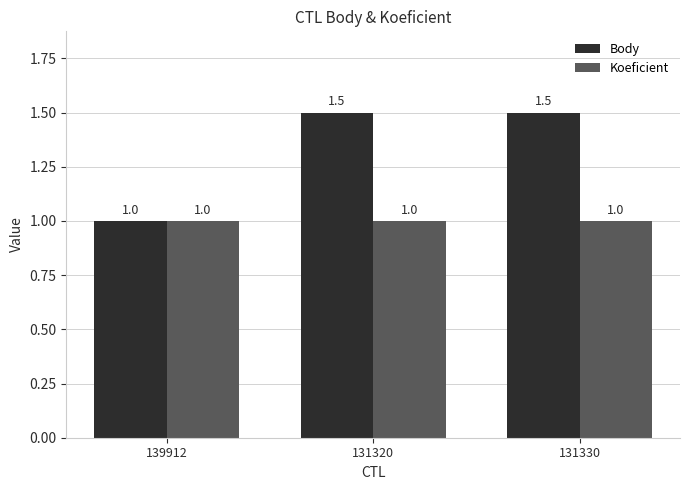

The Body series shows 1.8 at 139912. True or false?

False